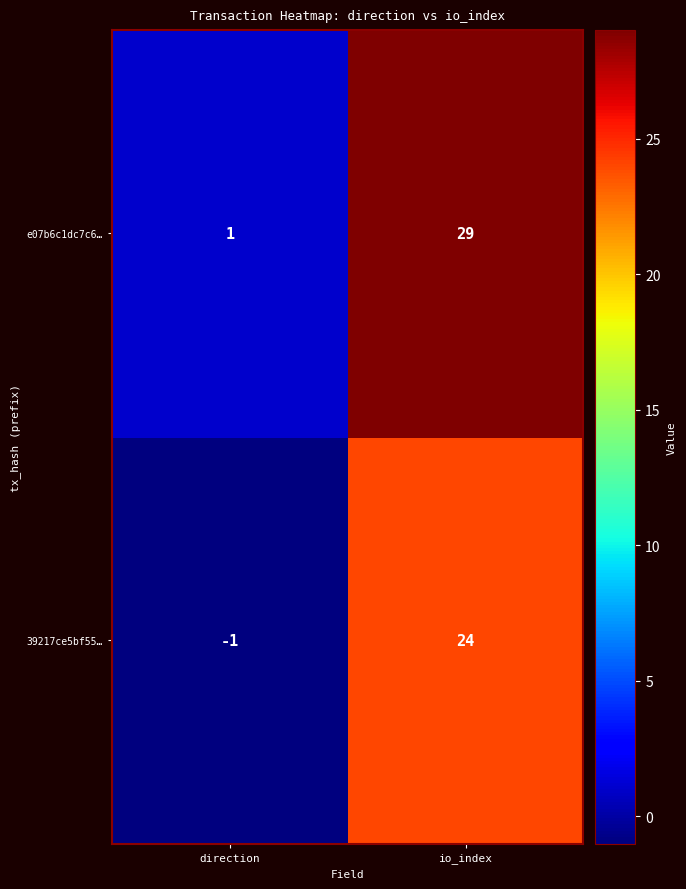

At which label is e07b6c1dc7c6… closest to 15?

direction